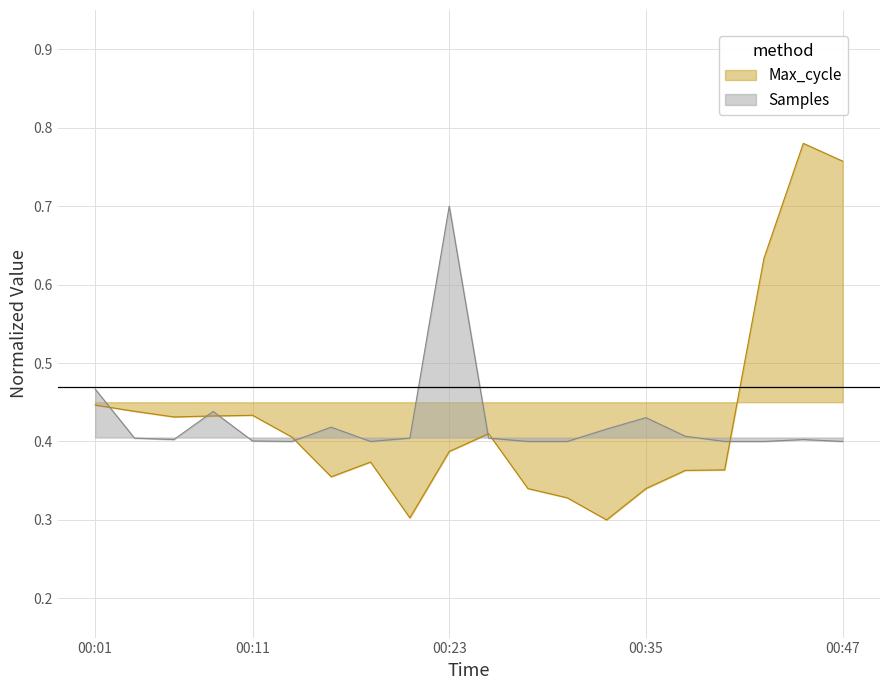

Where is the first local minimum for Max_cycle?

00:06